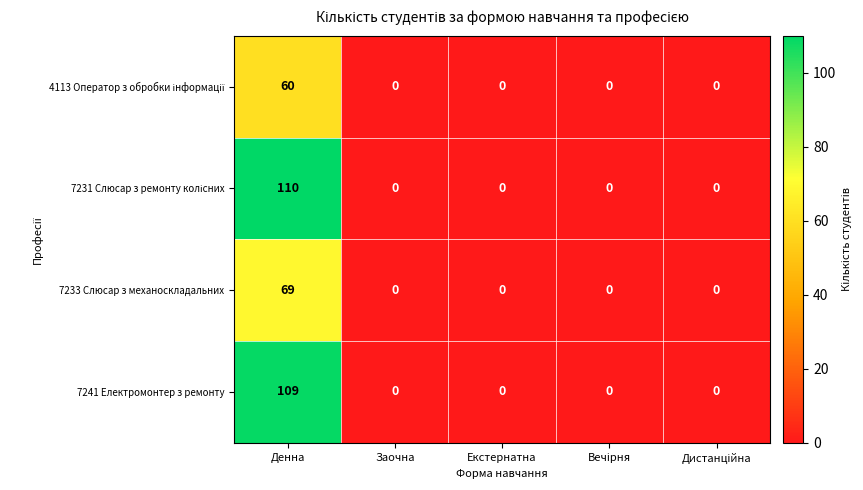

Which category has the highest value across all series?

Денна